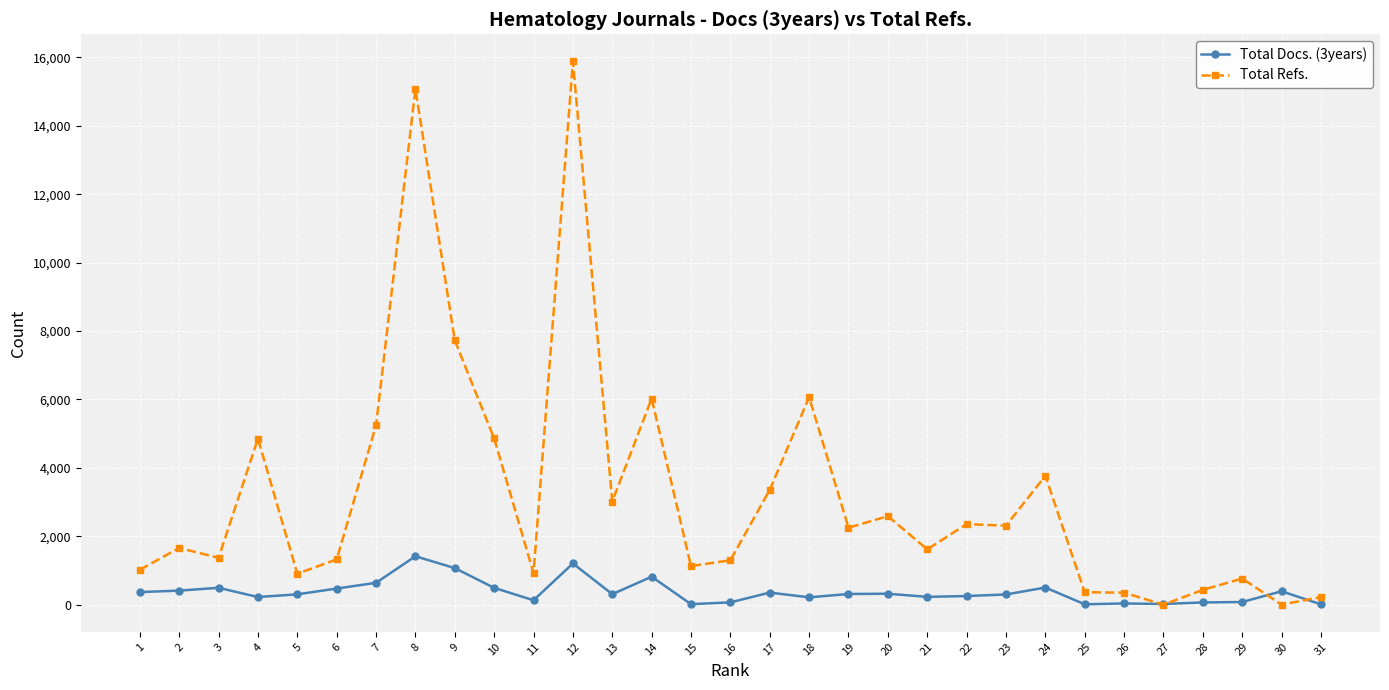

What is the greatest value displayed?

15884